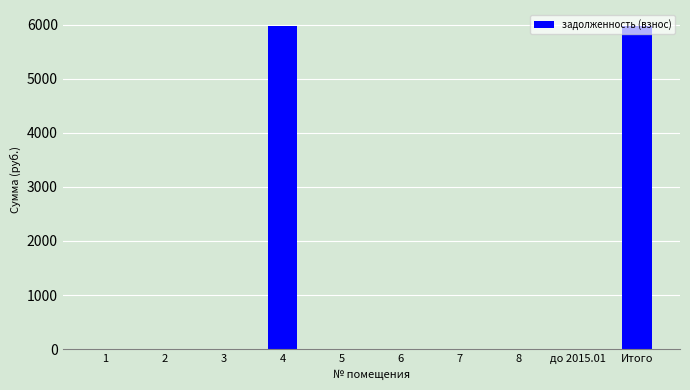

The value at 2 is -3795.3. True or false?

False